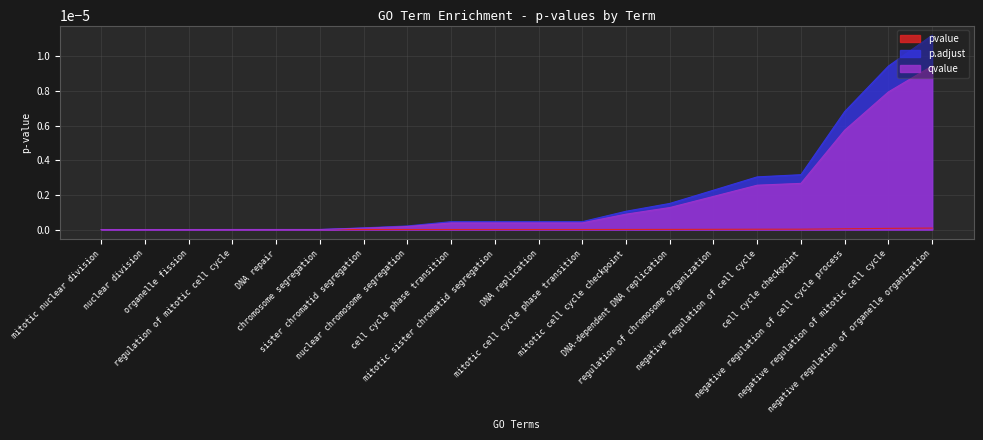

True or false: p.adjust and qvalue intersect in this chart.

False